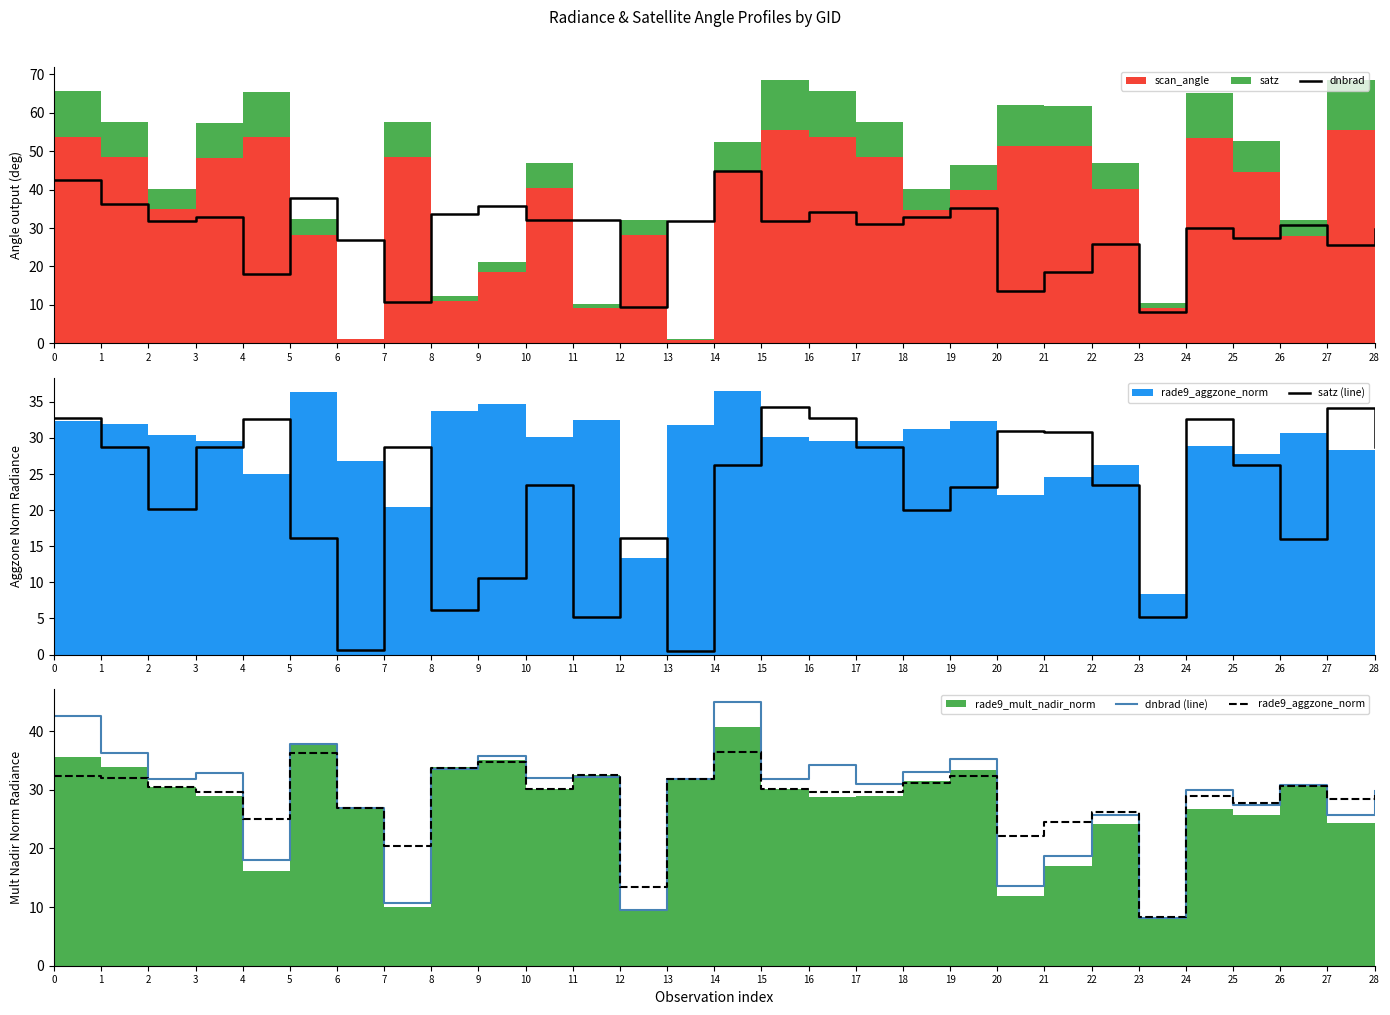

What is the difference between the second highest and second lowest values in the satz (line) series?

33.6